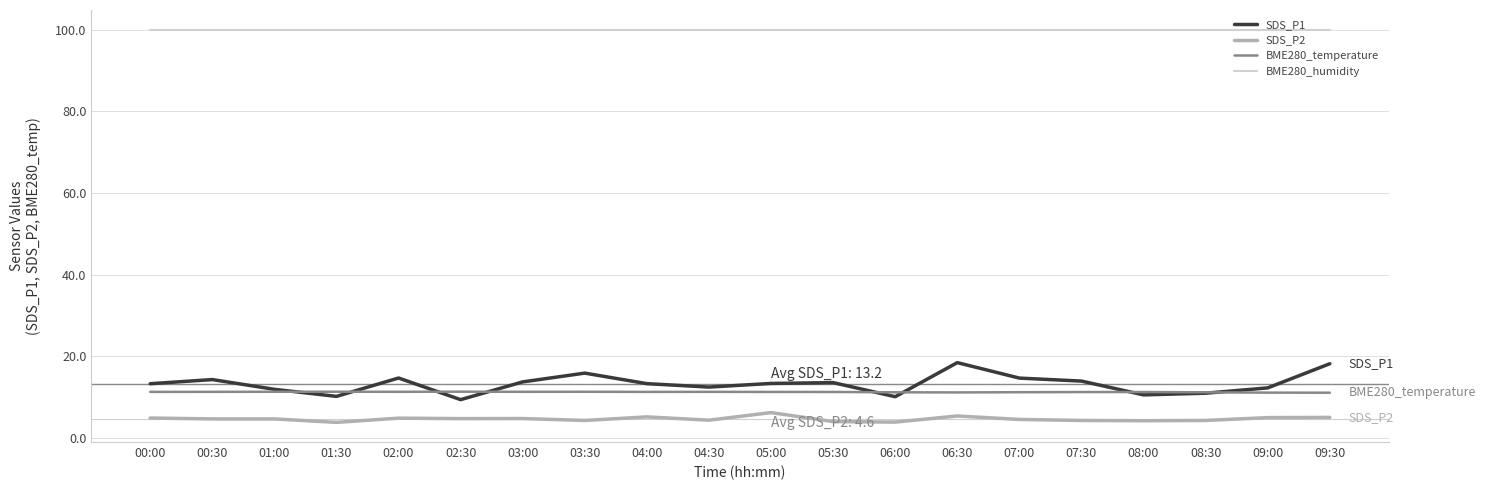

The value of BME280_humidity at 04:00 is 100.0. True or false?

True